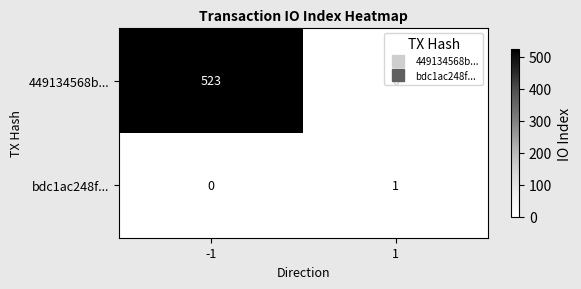

How many data points in bdc1ac248f... are less than 1?

1